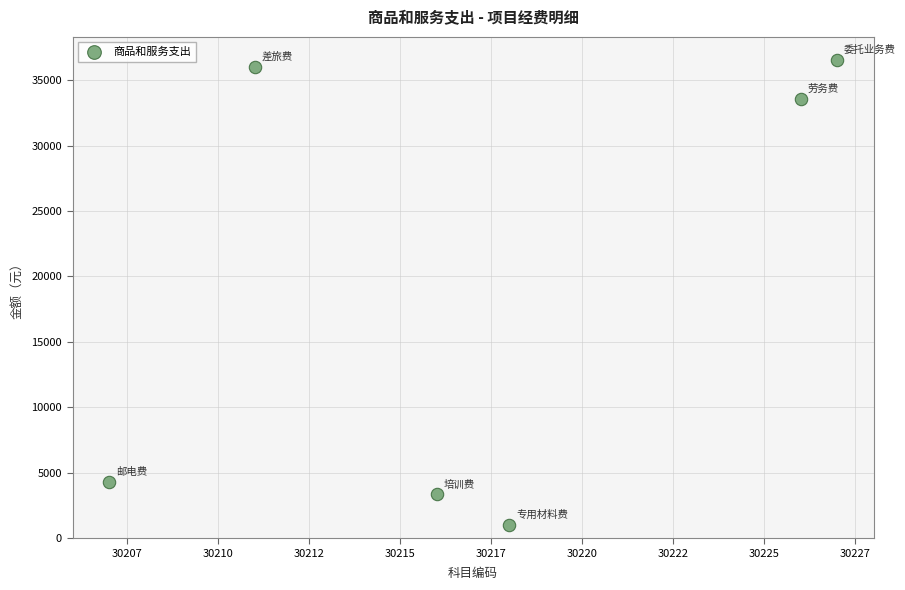

What is the average X value?

30217.5